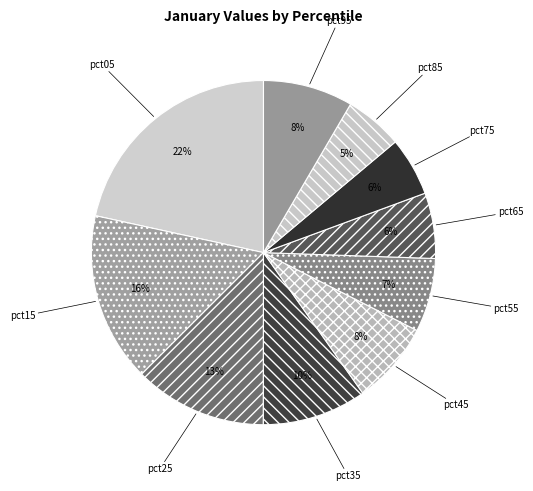

How many slices are in this pie chart?

10